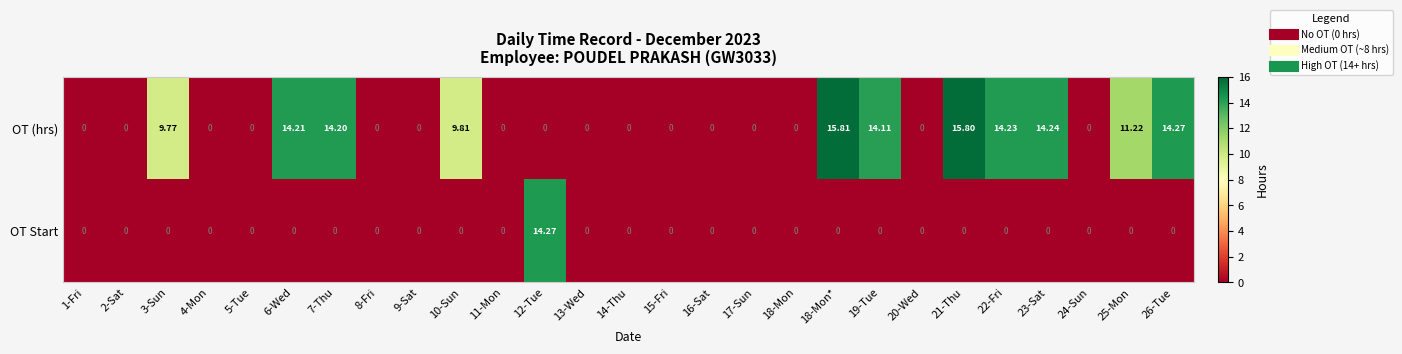

Rank the series by their average value, from highest to lowest.

OT (hrs), OT Start